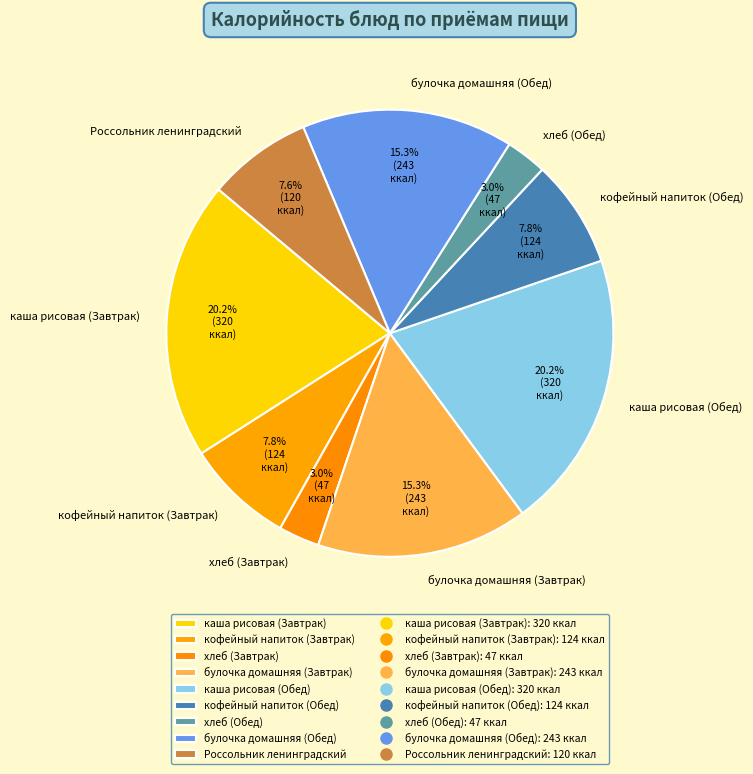

To the nearest percent, what is the combined percentage of хлеб (Обед) and булочка домашняя (Завтрак)?

18%